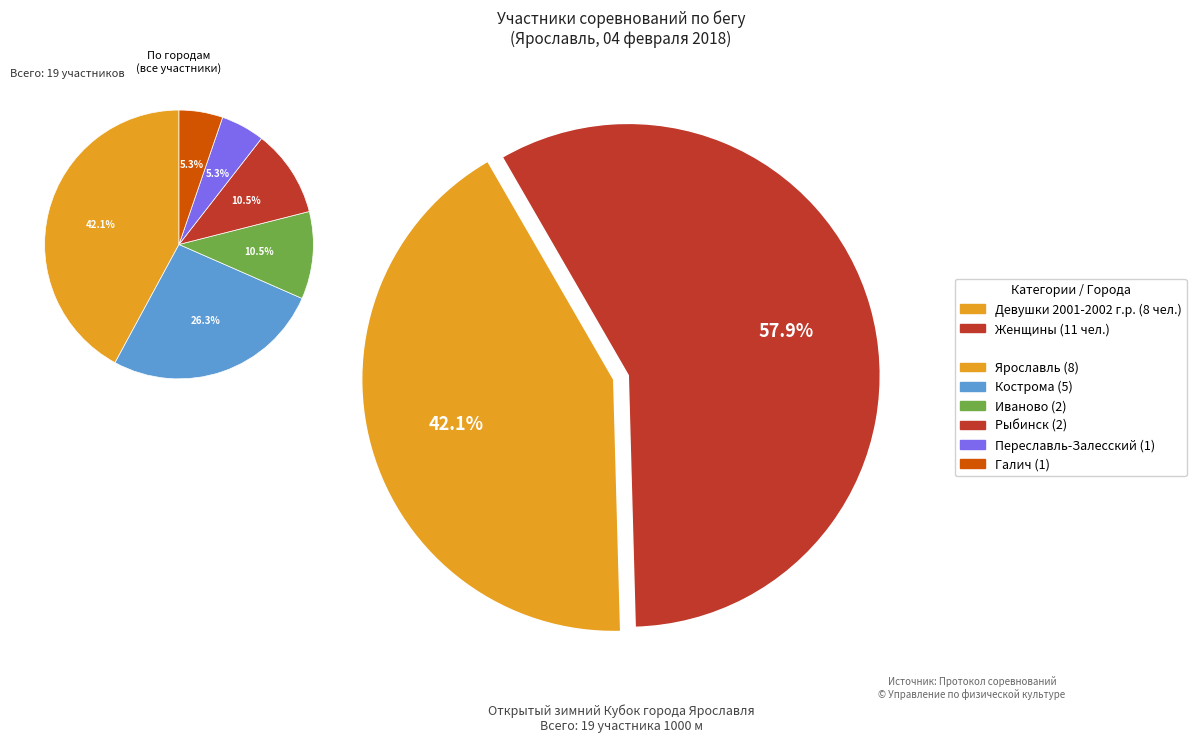

Does any single category account for the majority?

Yes